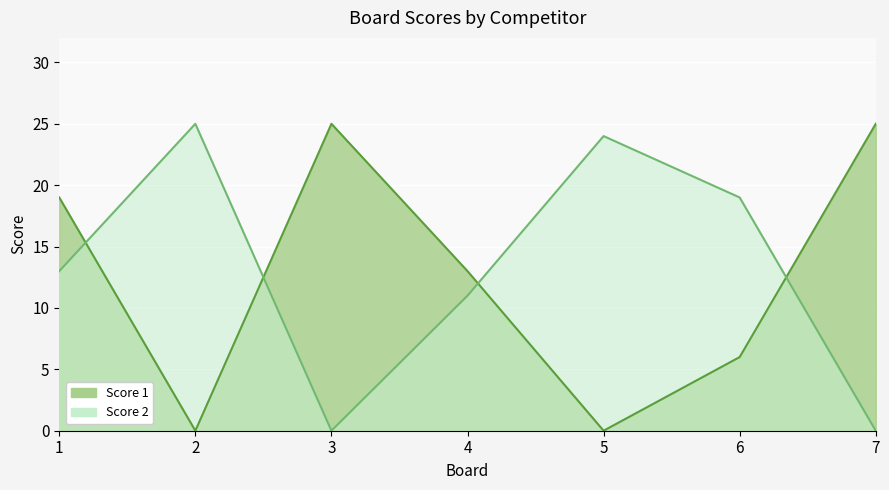

Reading right to left, extract all data points from this chart.

Score 1: 25	6	0	13	25	0	19
Score 2: 0	19	24	11	0	25	13